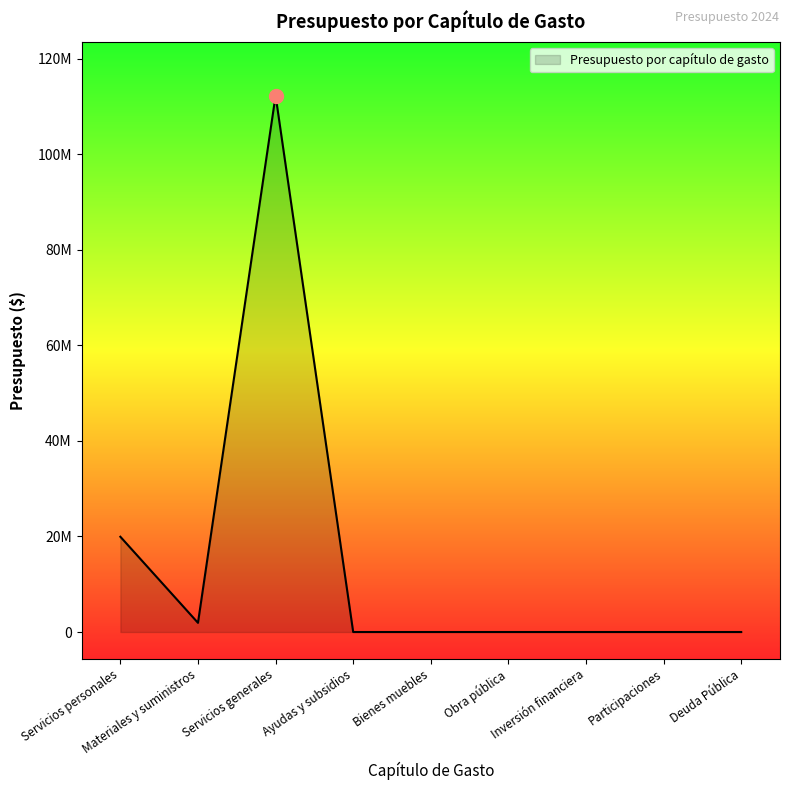

Is this an area chart (filled region under the line)?

Yes